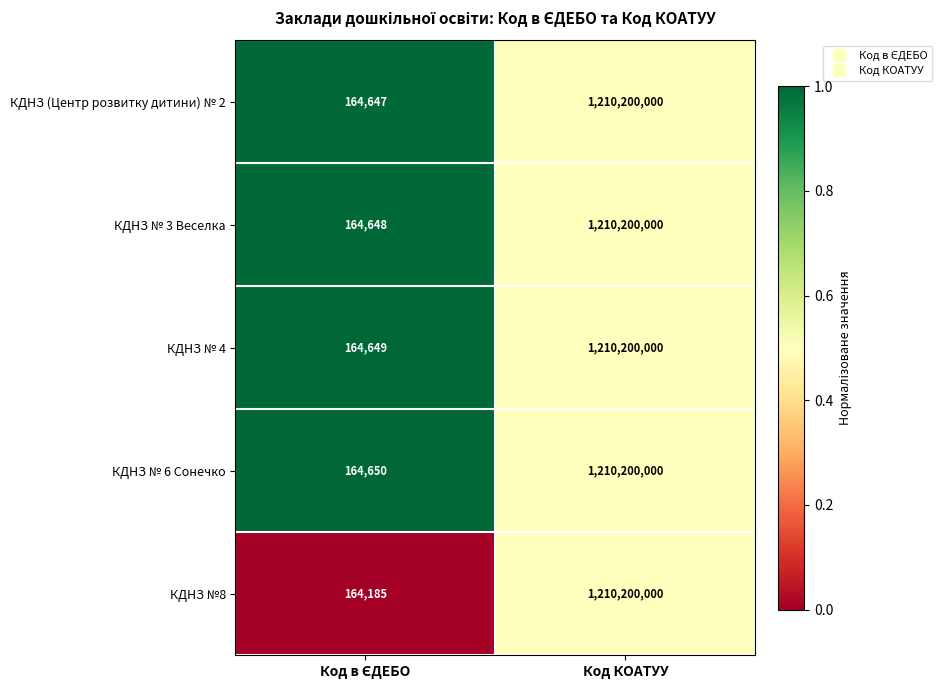

Which series has the largest total across all categories?

КДНЗ № 6 Сонечко